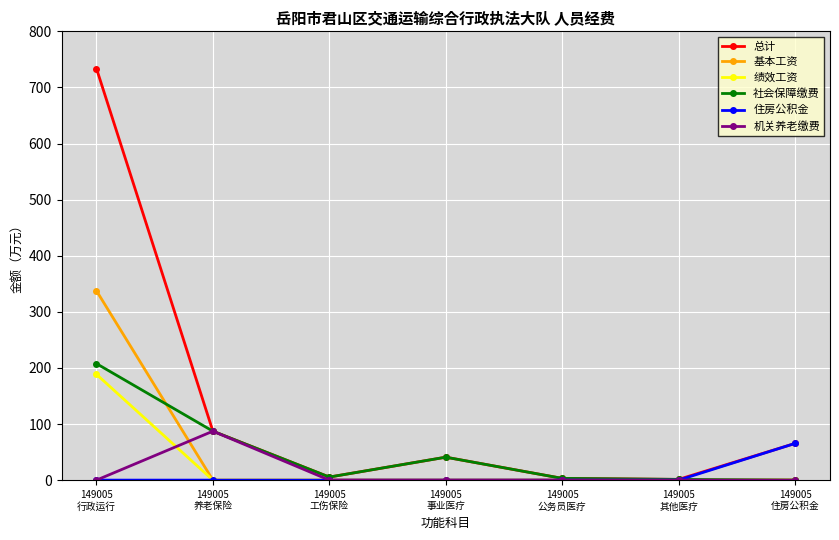

What are all the series names shown in the legend?

总计, 基本工资, 绩效工资, 社会保障缴费, 住房公积金, 机关养老缴费